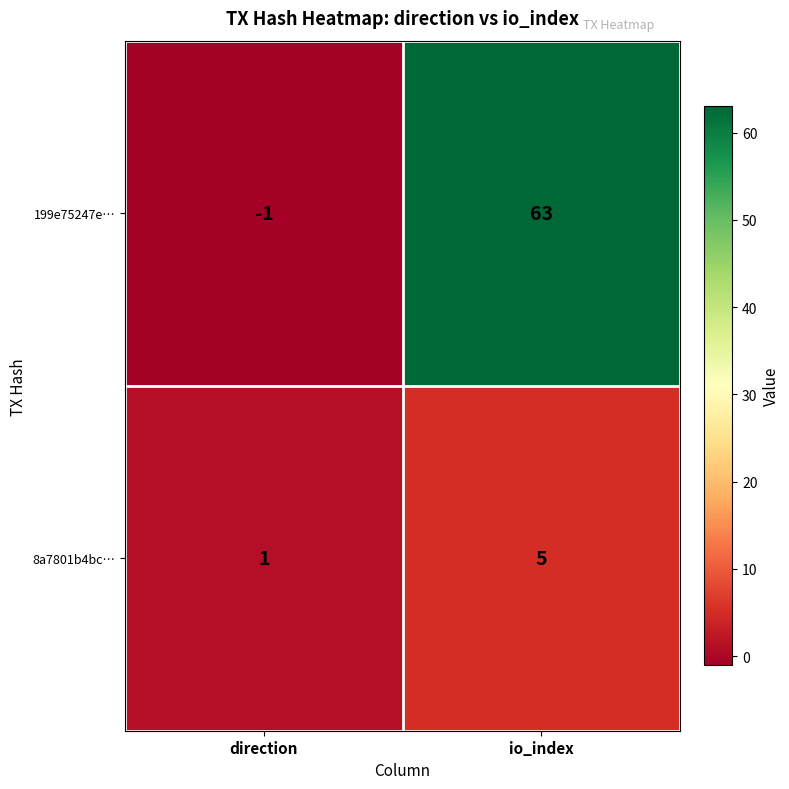

Which series has the largest range (max minus min)?

199e75247e…